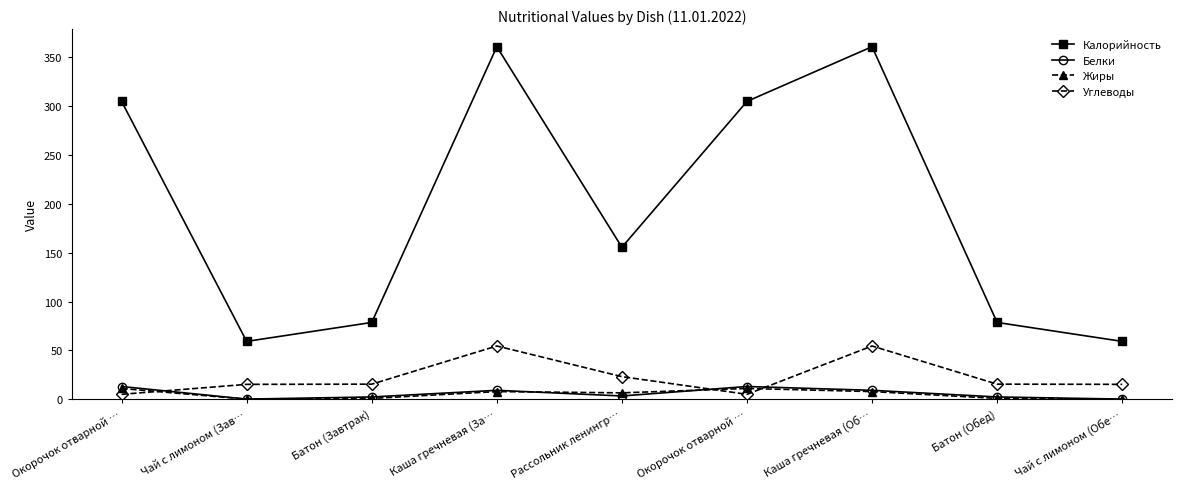

What are all the series names shown in the legend?

Калорийность, Белки, Жиры, Углеводы